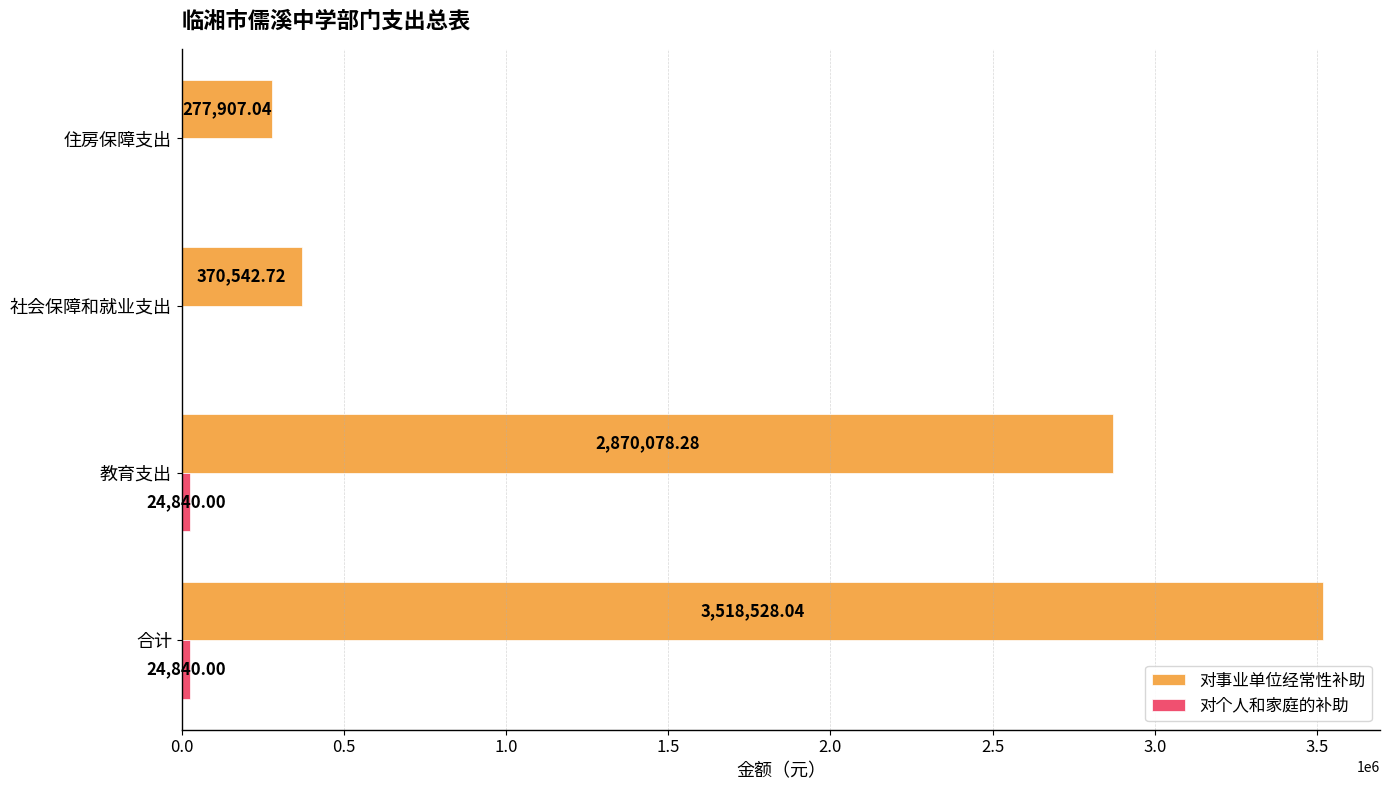

How many data points does each series have?

4